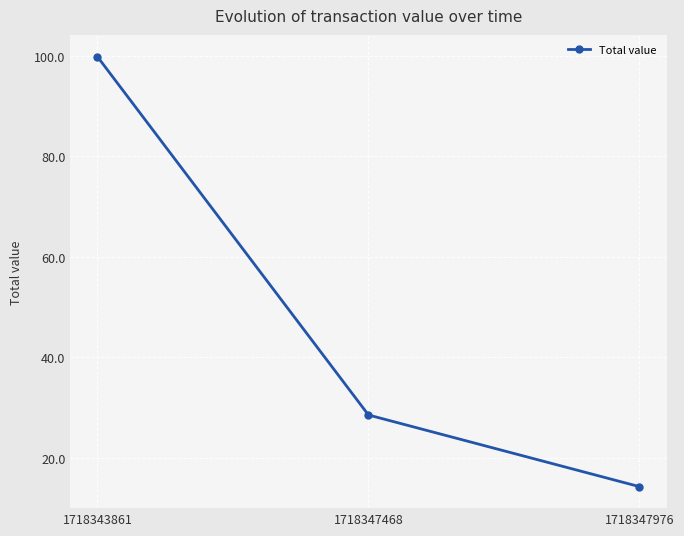

Reading left to right, extract all data points from this chart.

99.9	28.5	14.3